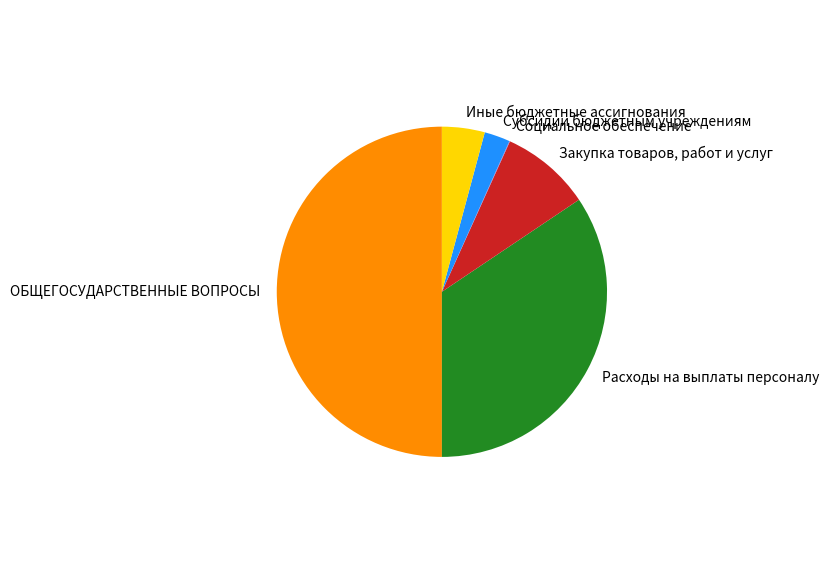

Between Расходы на выплаты персоналу and Иные бюджетные ассигнования, which is larger?

Расходы на выплаты персоналу